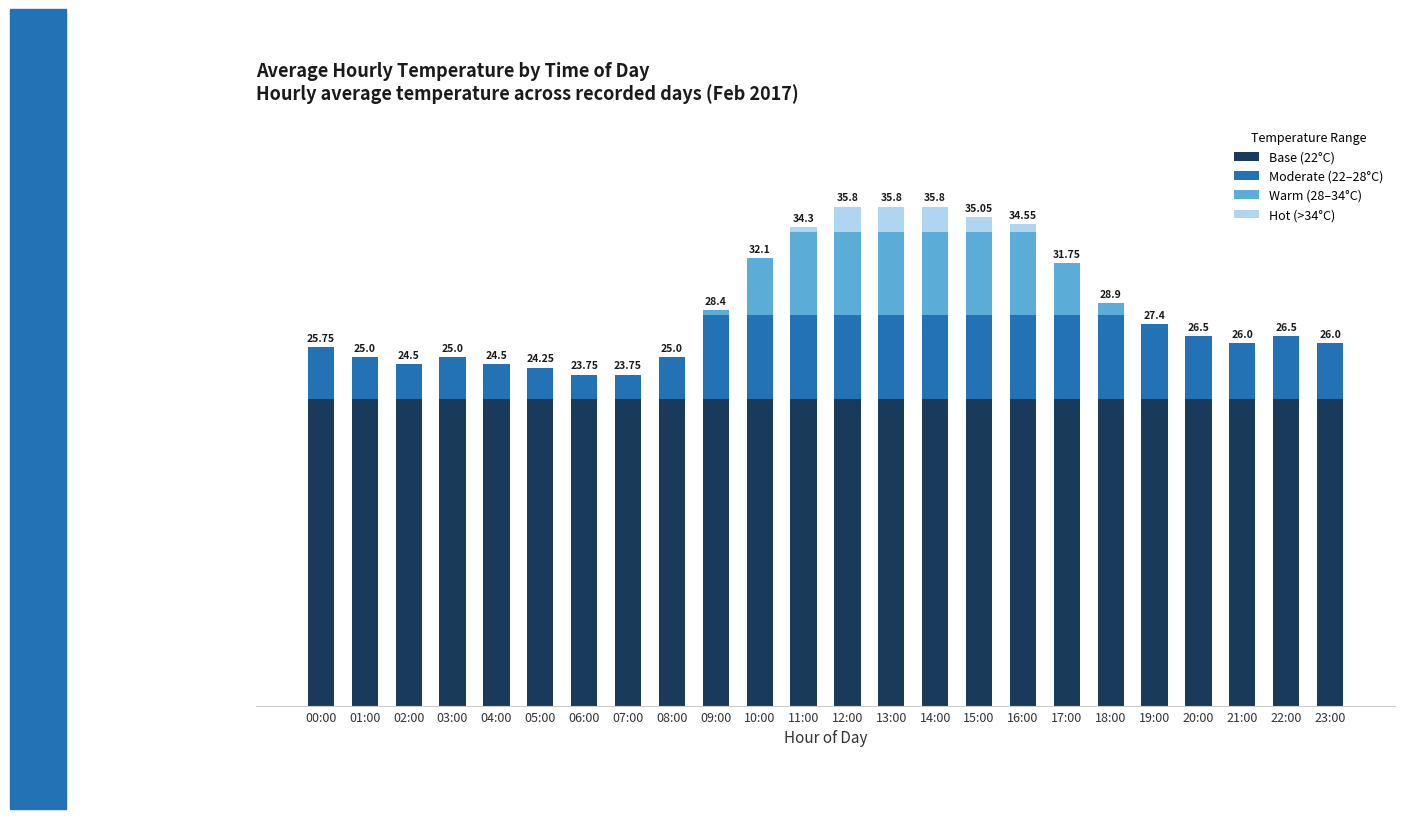

Is it true that Base (22°C) equals 32.5 at 01:00?

False